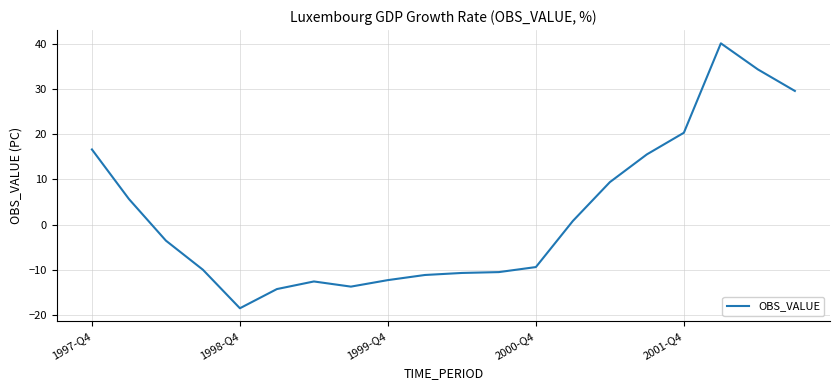

What is the maximum value shown in the chart?

40.1